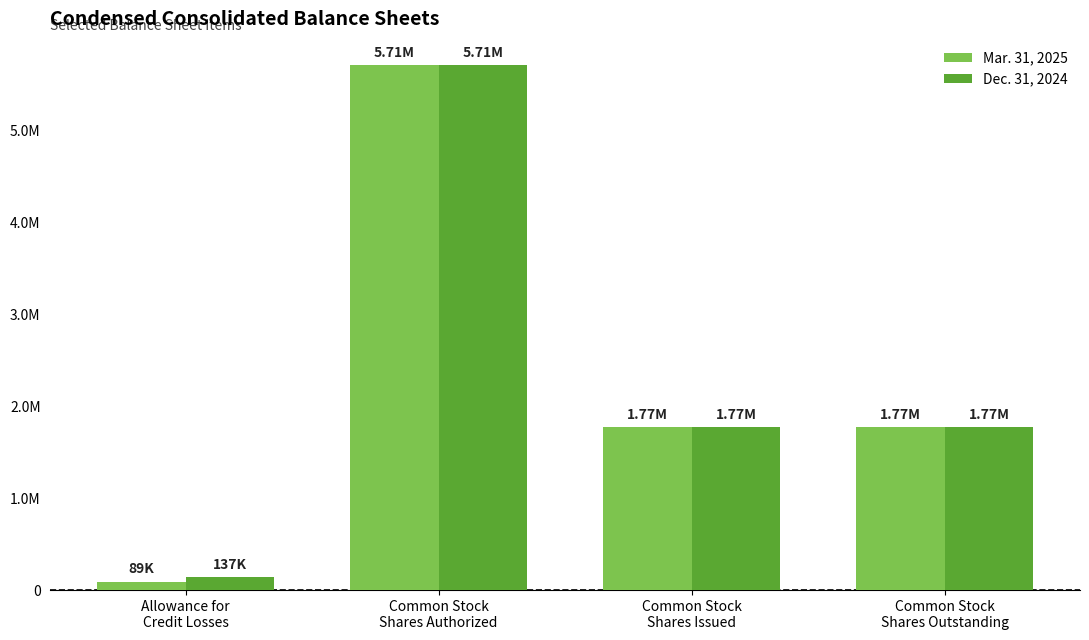

List the labels in order of Mar. 31, 2025 value, largest first.

Common Stock
Shares Authorized, Common Stock
Shares Issued, Common Stock
Shares Outstanding, Allowance for
Credit Losses